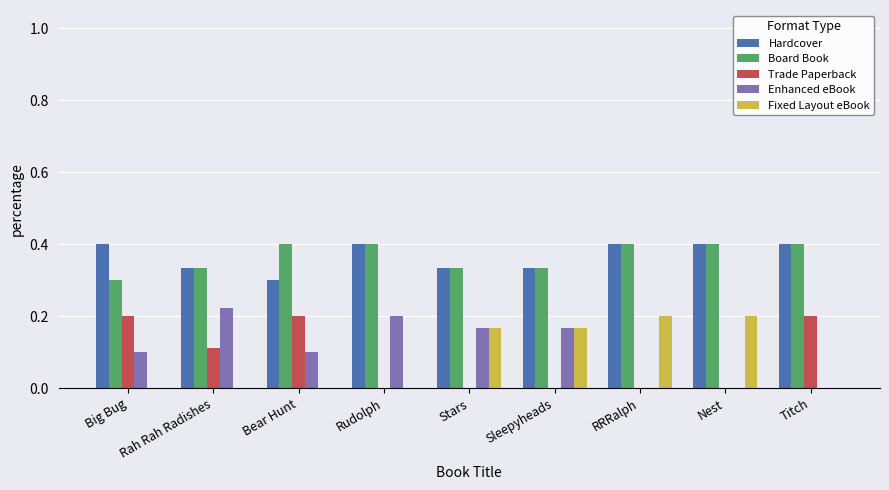

Between Rudolph and Stars, which series saw the biggest shift?

Fixed Layout eBook